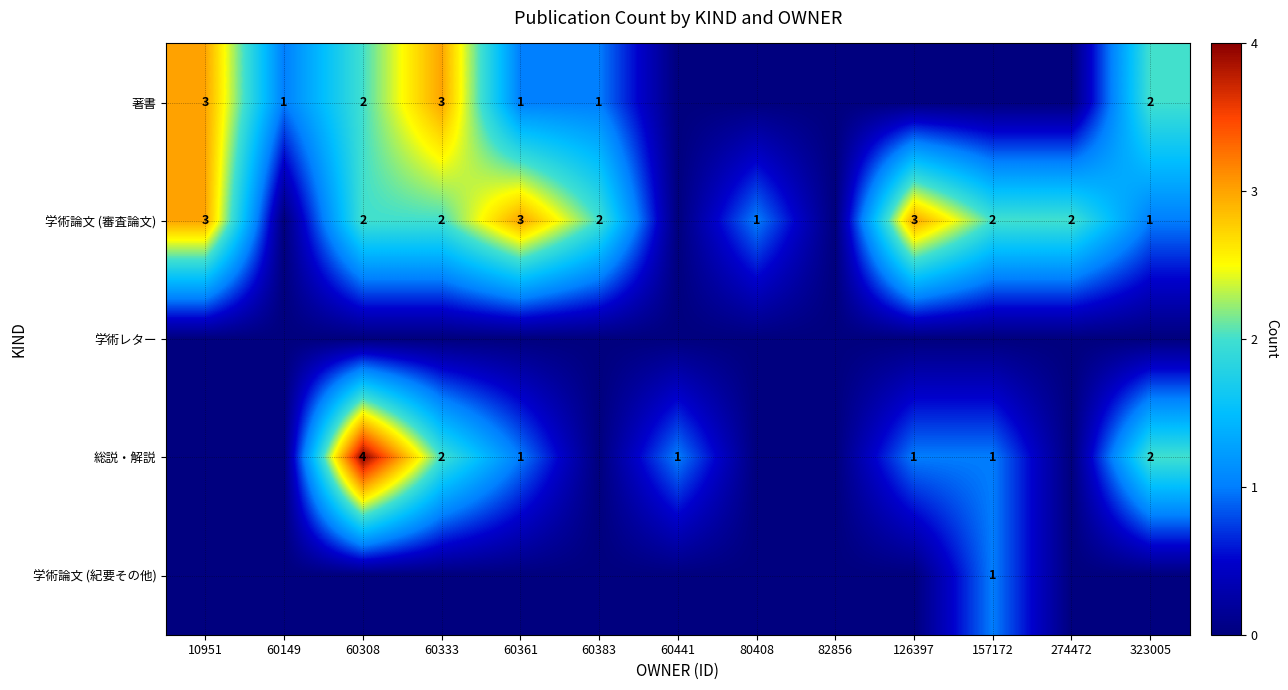

The 著書 series shows 3 at 10951. True or false?

True